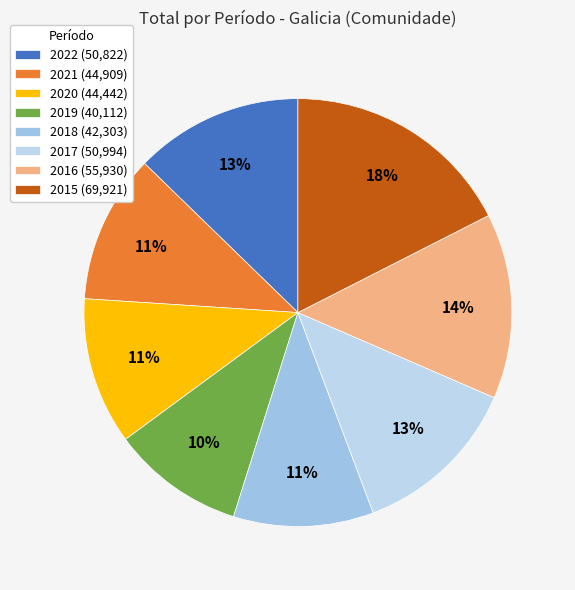

The 2021 slice represents 11% of the pie. True or false?

True